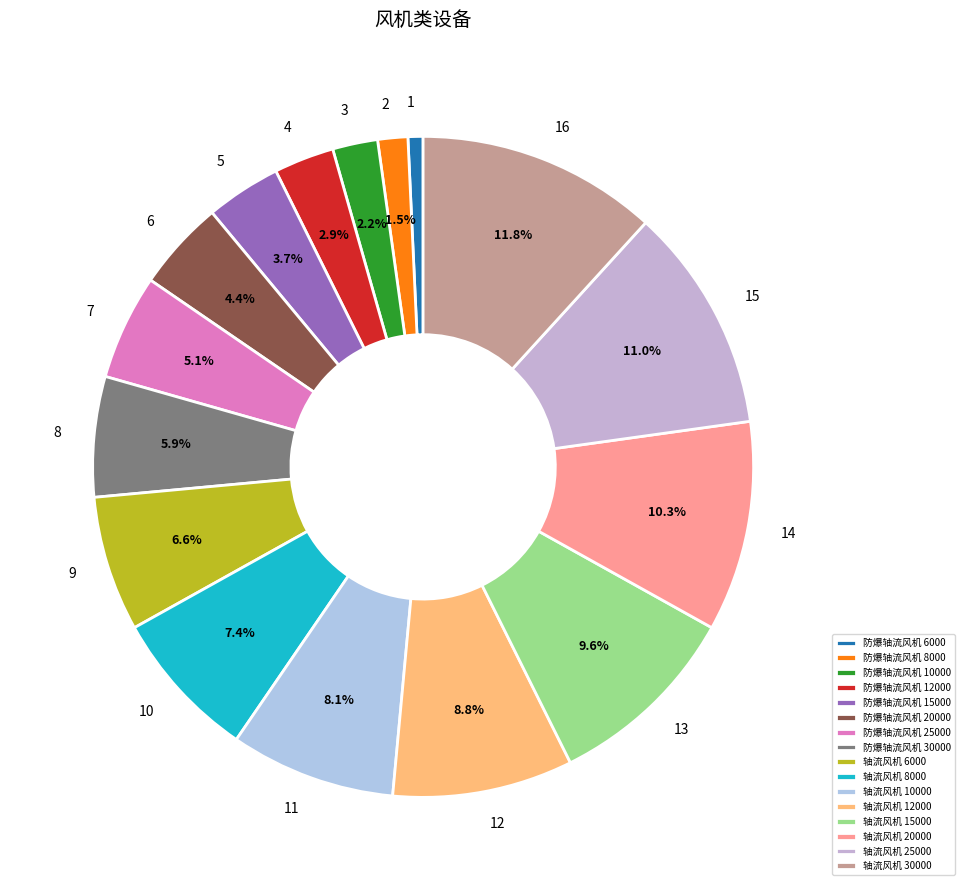

What percentage do 7 and 2 together represent?

6.6%